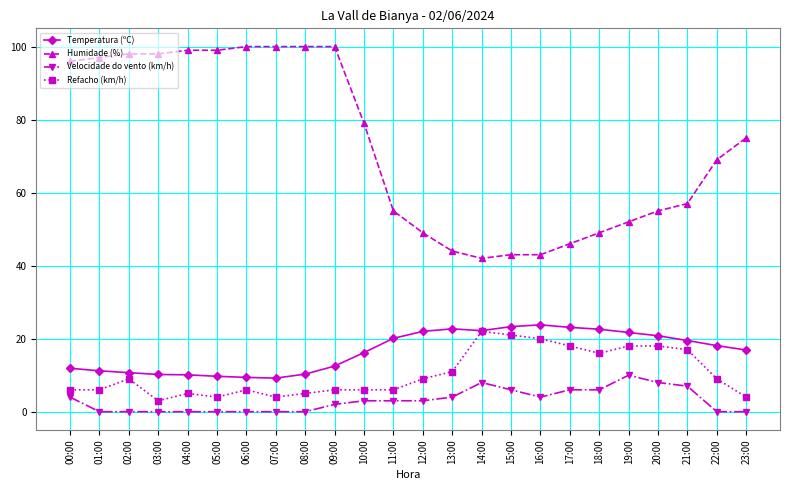

True or false: Temperatura (ºC) and Velocidade do vento (km/h) cross at least once.

False